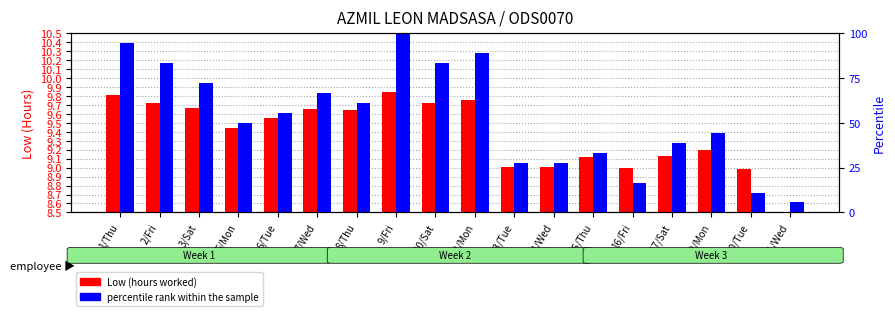

Rank the series by their maximum value, from highest to lowest.

percentile rank within the sample, Low (hours worked)